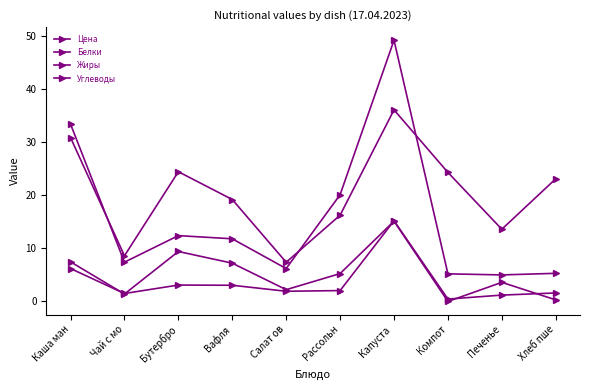

How many lines are shown in the chart?

4